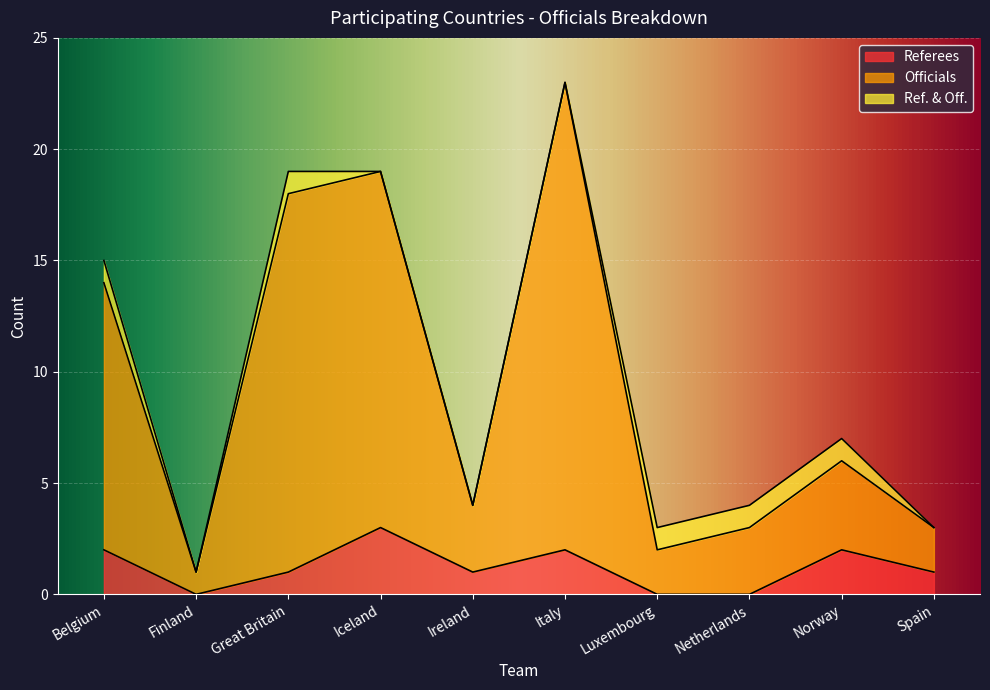

At which label does Officials first exceed 6?

Belgium